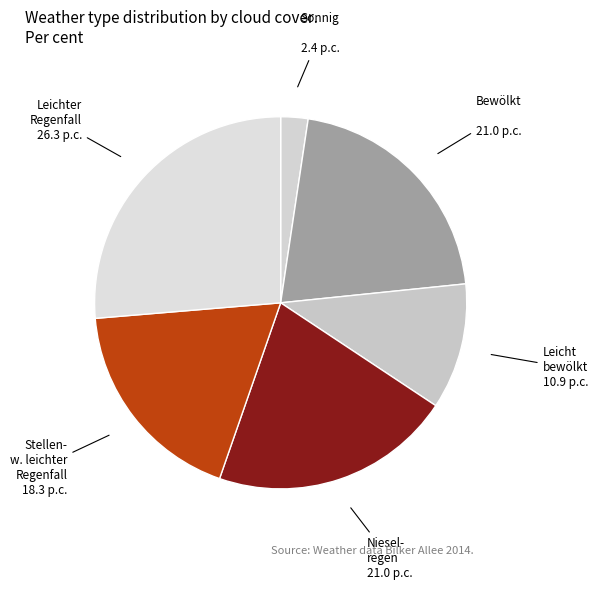

How many segments does this pie chart have?

6